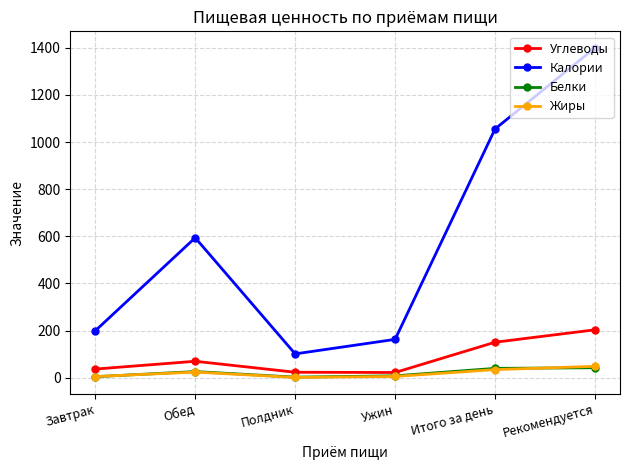

True or false: Жиры and Калории cross at least once.

False